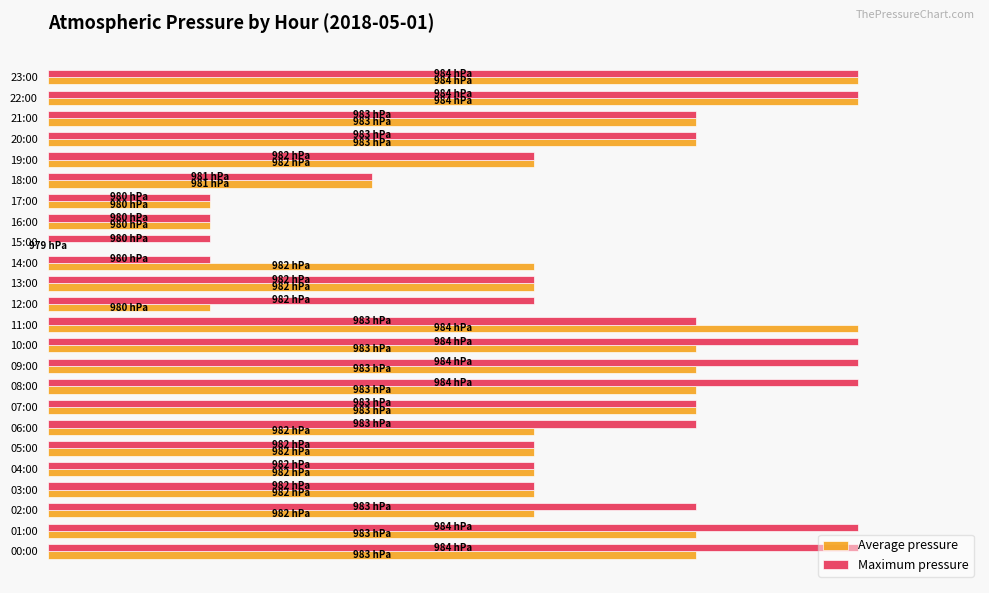

What are all the series names shown in the legend?

Average pressure, Maximum pressure